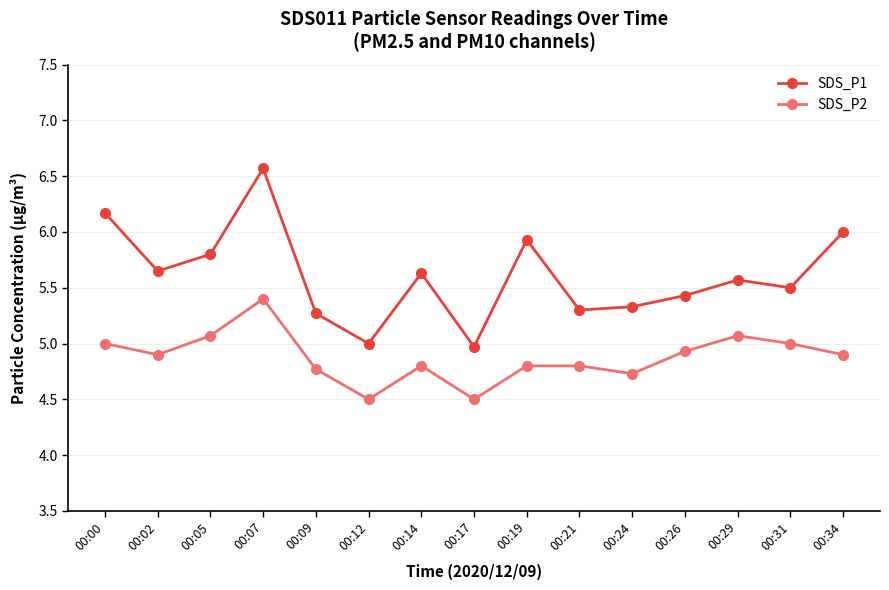

What is the minimum value for SDS_P2?

4.5